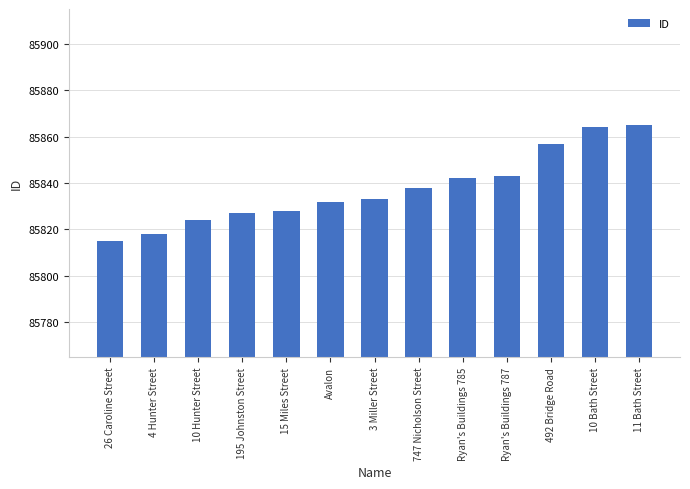

The value at 3 Miller Street is 85833. True or false?

True